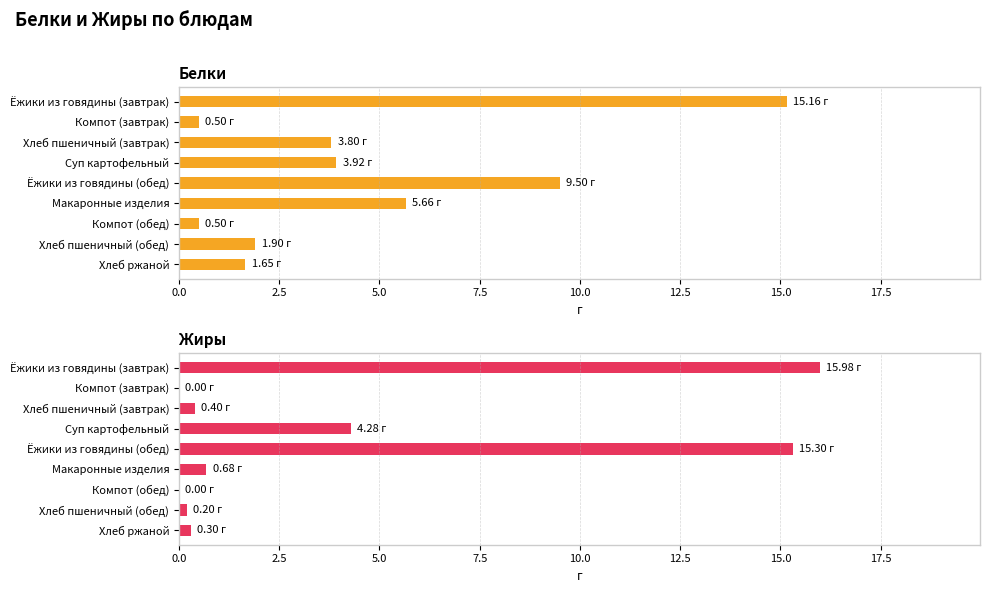

What is the minimum value for Белки?

0.5